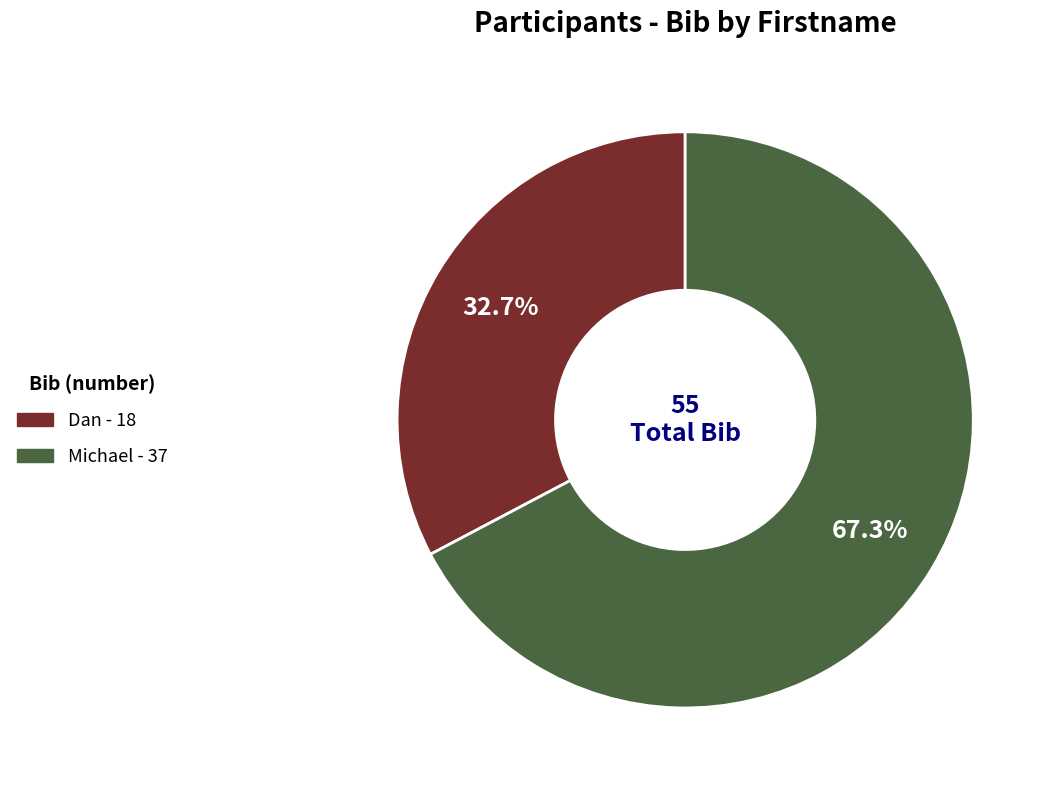

What percentage is NOT represented by Dan?

67.3%